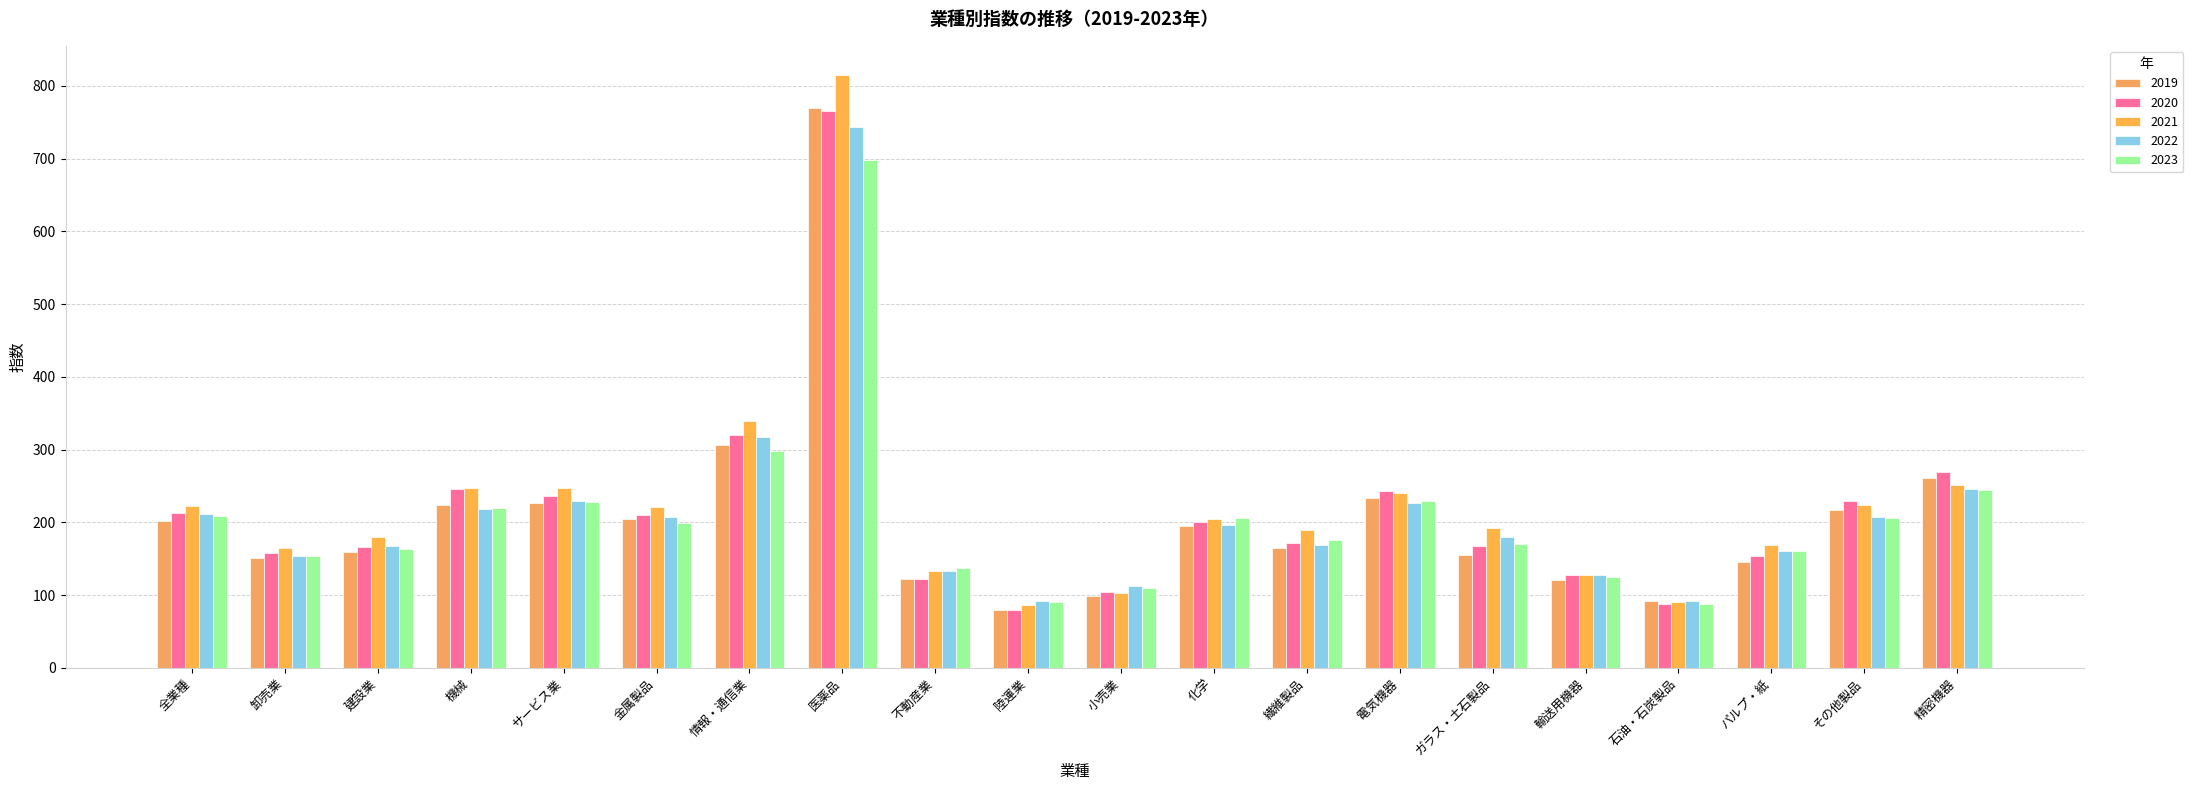

At which label does 2019 first exceed 194?

全業種